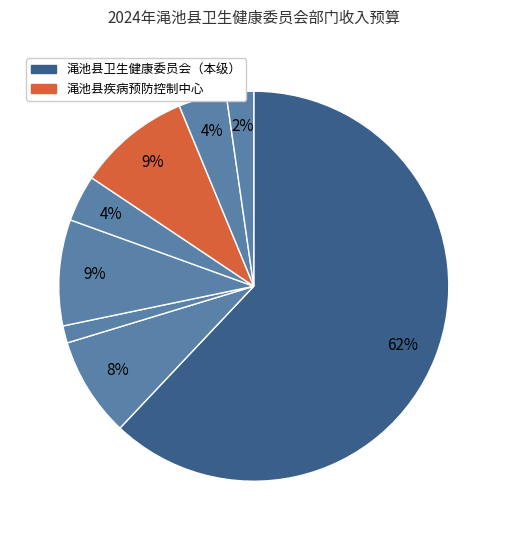

How many segments does this pie chart have?

8